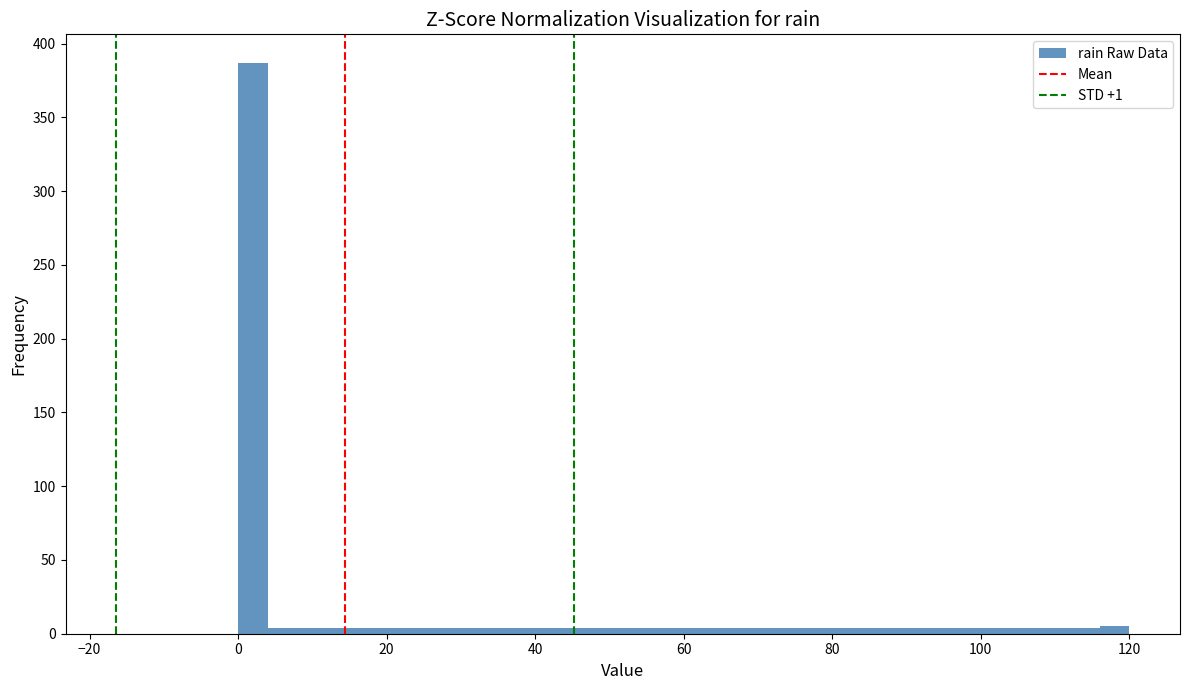

Around what value on the x-axis is the tallest bar? Give the approximate position of its centre, as read against the axis.

2